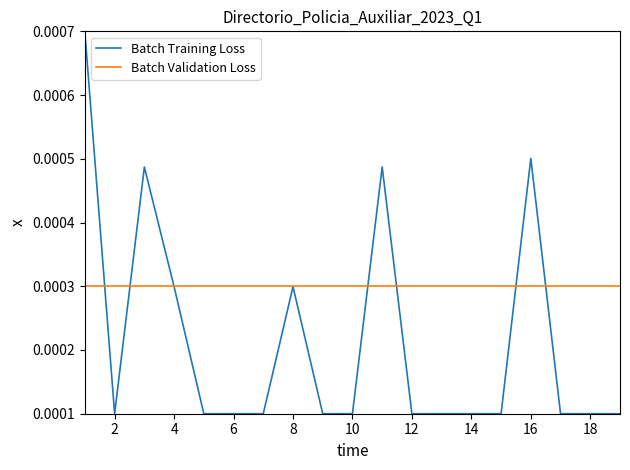

Rank the series by their maximum value, from lowest to highest.

Batch Validation Loss, Batch Training Loss